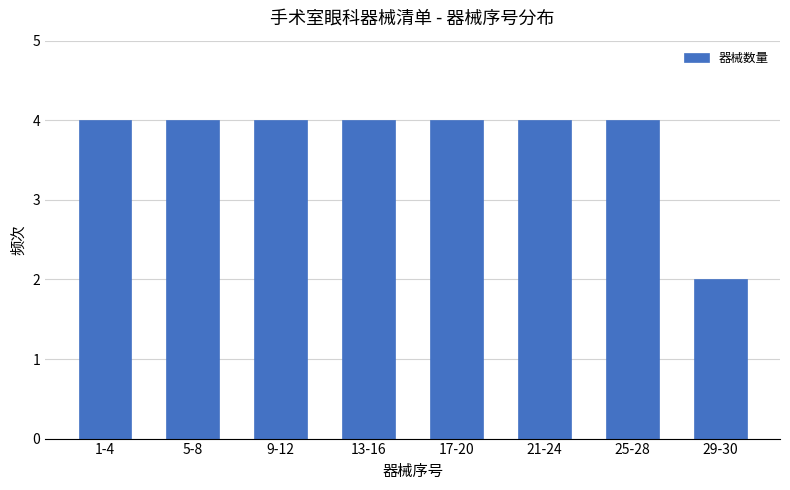

Reading left to right, extract all data points from this chart.

4	4	4	4	4	4	4	2